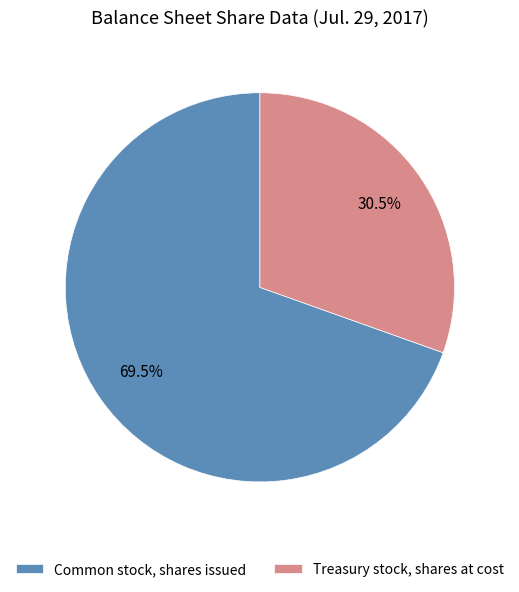

Rank the categories by value from highest to lowest.

Common stock, shares issued, Treasury stock, shares at cost